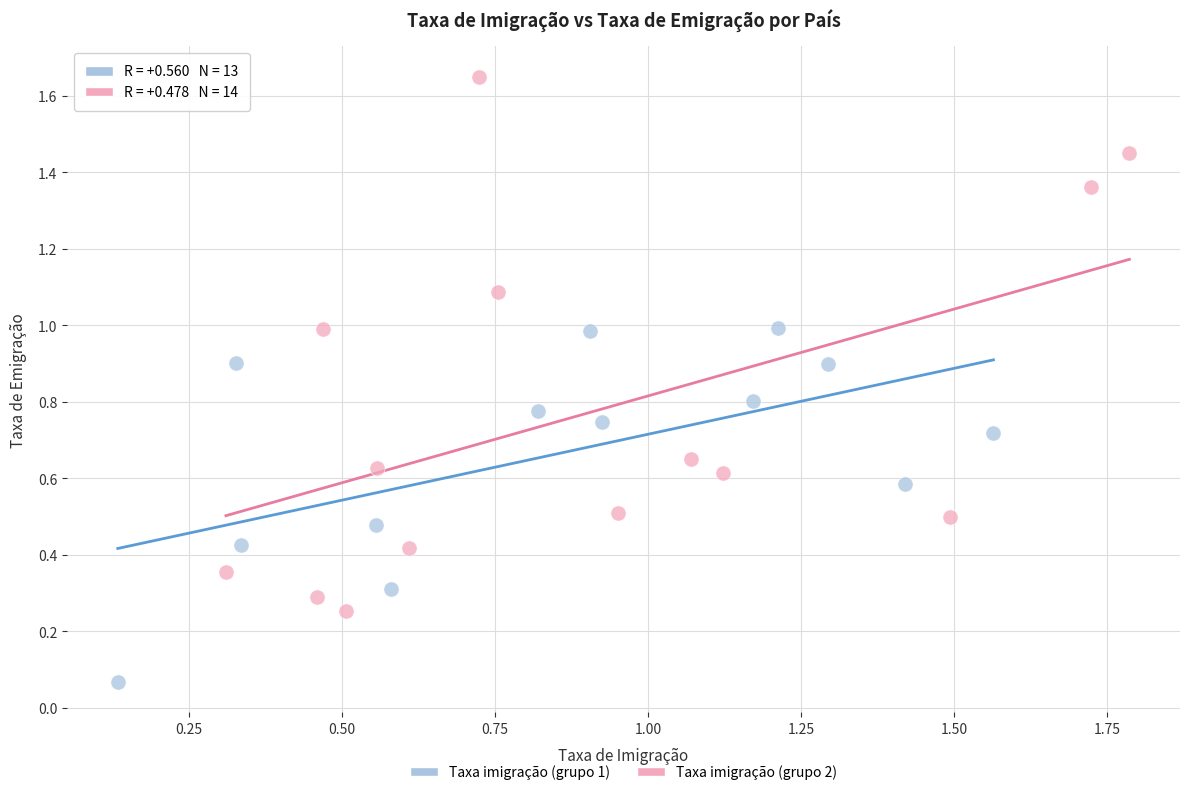

What are all the series names shown in the legend?

Taxa imigração (grupo 1), Taxa imigração (grupo 2)